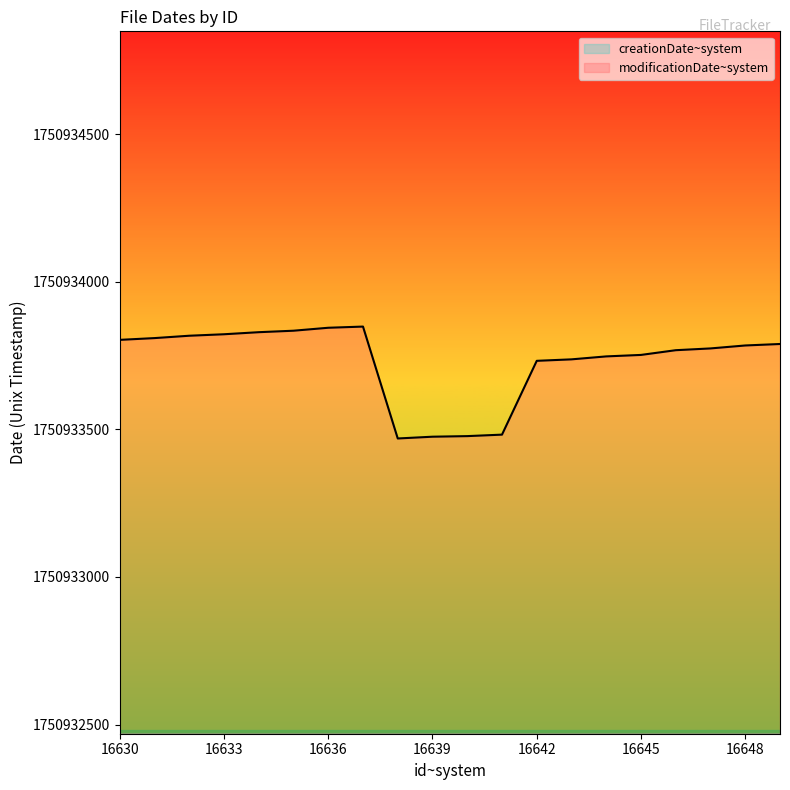

Between 16634 and 16636, which series saw the biggest shift?

modificationDate~system